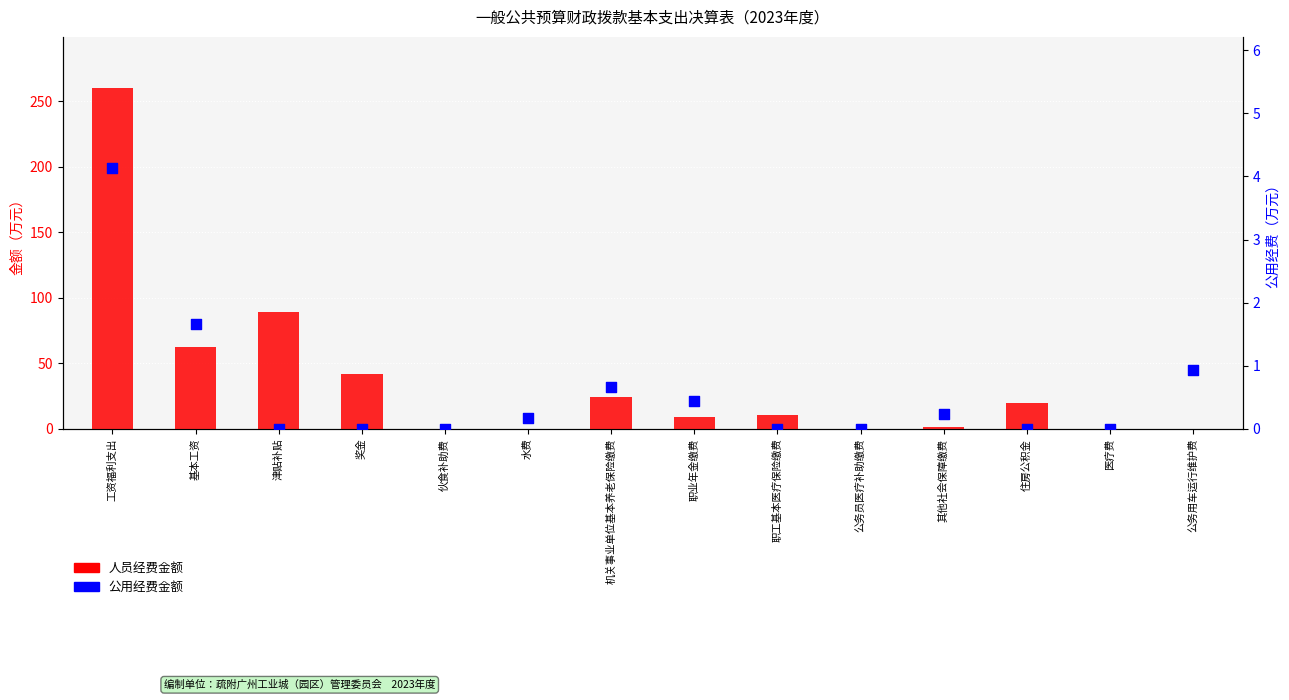

What are all the series names shown in the legend?

人员经费金额, 公用经费金额